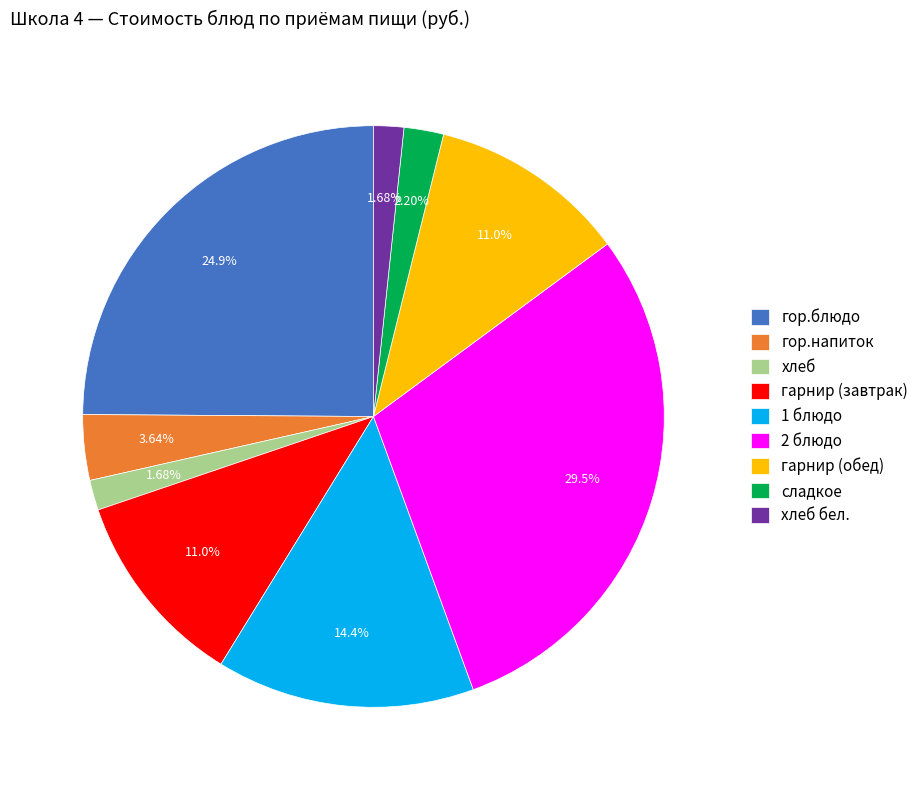

Is it true that сладкое is 2% of the pie?

True